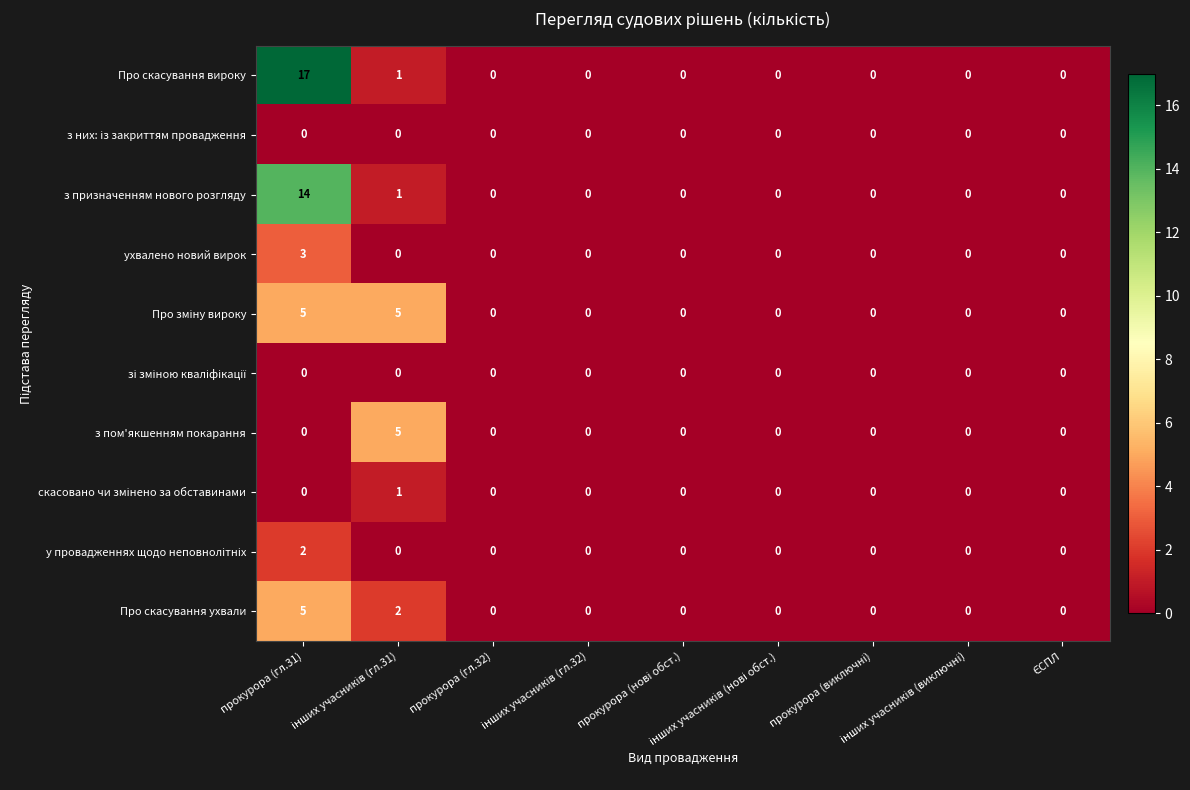

Which series has the widest spread of values?

Про скасування вироку